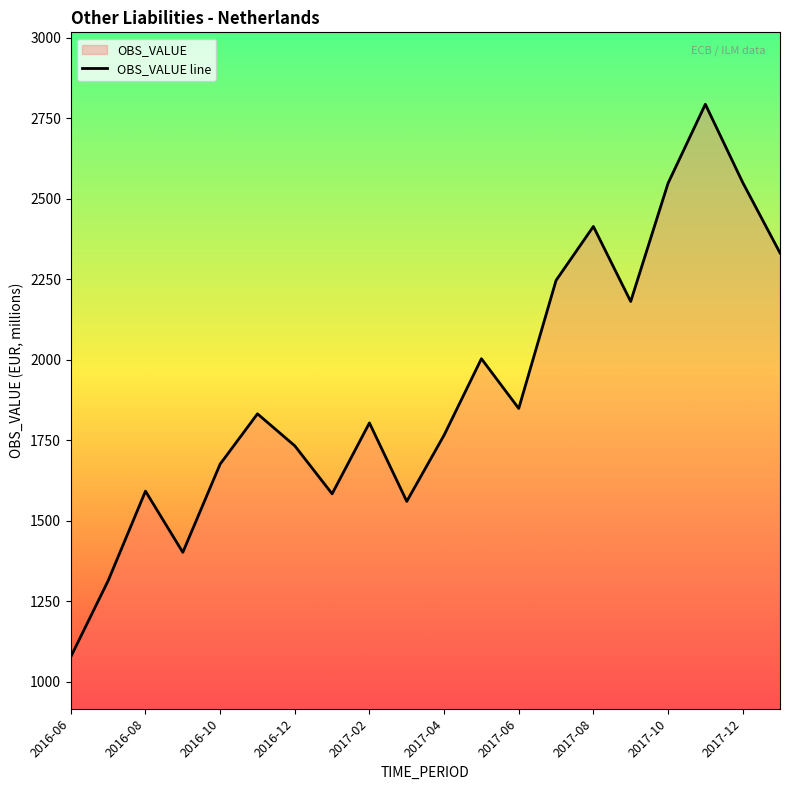

The value at 2017-12 is 3682.4. True or false?

False